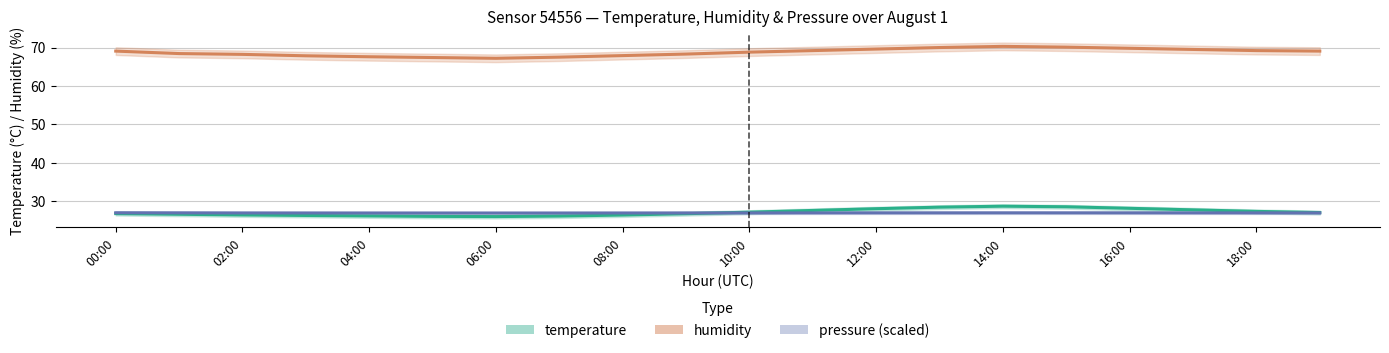

Reading left to right, what are all the values shown in this chart?

temperature: 00:00=26.8	01:00=26.6	02:00=26.5	03:00=26.3	04:00=26.2	05:00=26.1	06:00=26.1	07:00=26.2	08:00=26.4	09:00=26.8	10:00=27.2	11:00=27.6	12:00=28.1	13:00=28.5	14:00=28.8	15:00=28.6	16:00=28.2	17:00=27.8	18:00=27.4	19:00=27.1
humidity: 00:00=69.1	01:00=68.4	02:00=68.2	03:00=67.8	04:00=67.6	05:00=67.4	06:00=67.2	07:00=67.5	08:00=67.9	09:00=68.3	10:00=68.8	11:00=69.2	12:00=69.6	13:00=70.0	14:00=70.3	15:00=70.1	16:00=69.8	17:00=69.5	18:00=69.2	19:00=69.1
pressure_norm: 00:00=27.0	01:00=27.0	02:00=27.0	03:00=27.0	04:00=27.0	05:00=27.0	06:00=27.0	07:00=27.0	08:00=27.0	09:00=27.0	10:00=27.0	11:00=27.0	12:00=27.0	13:00=27.0	14:00=27.0	15:00=27.0	16:00=27.0	17:00=27.0	18:00=27.0	19:00=27.0